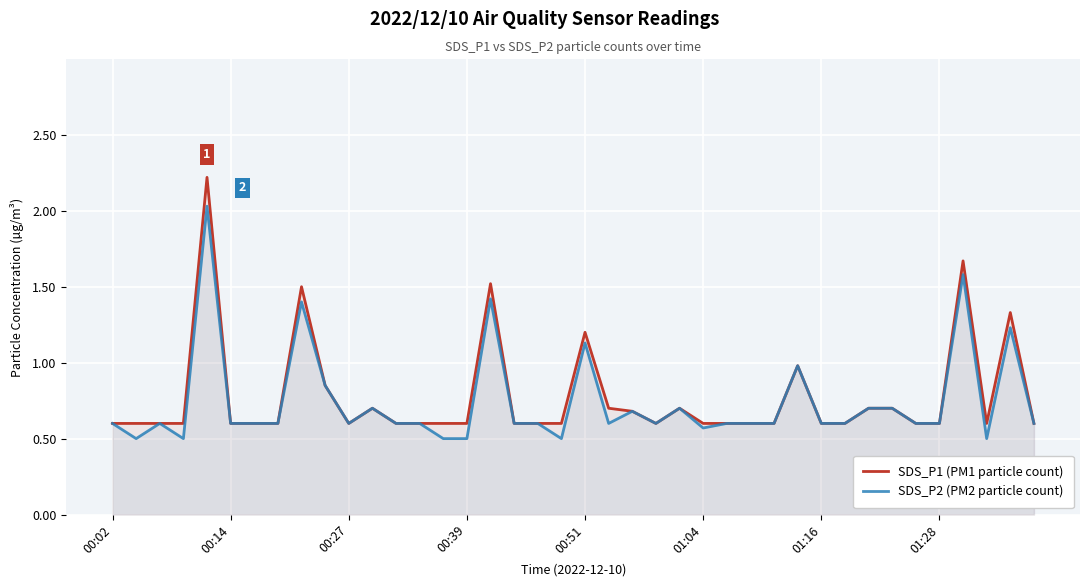

What is the lowest value of the SDS_P2 (PM2 particle count) series?

0.5